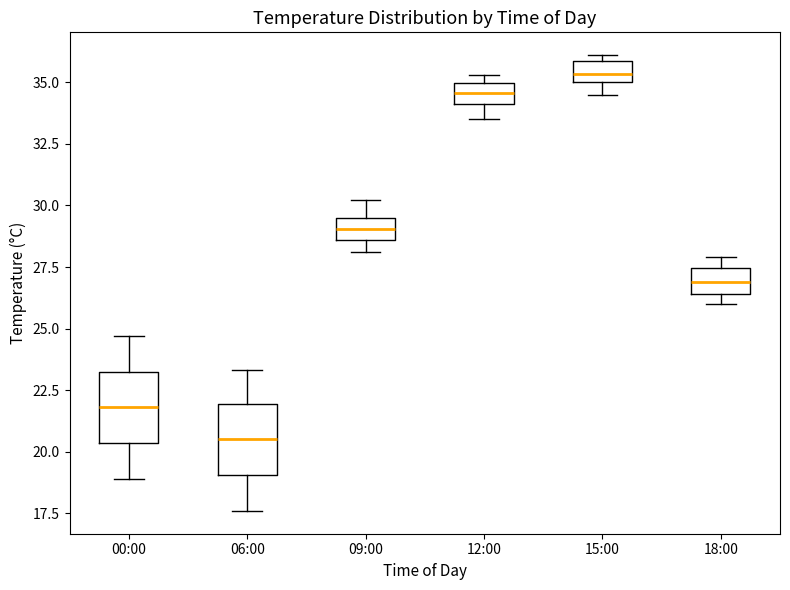

Which box's median line is the highest?

15:00